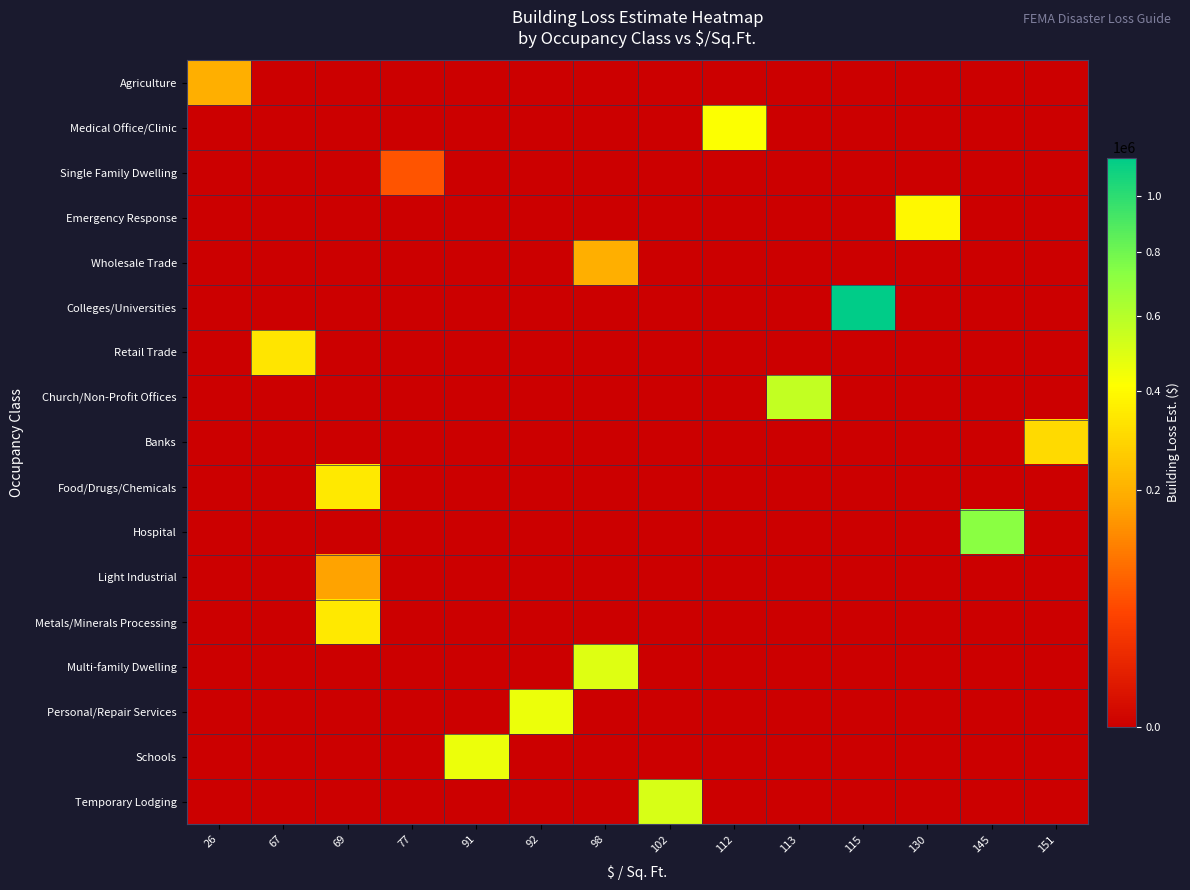

Reading left to right, transcribe all the data shown in this chart.

Agriculture: 26=195000	67=0	69=0	77=0	91=0	92=0	98=0	102=0	112=0	113=0	115=0	130=0	145=0	151=0
Medical Office/Clinic: 26=0	67=0	69=0	77=0	91=0	92=0	98=0	102=0	112=420000	113=0	115=0	130=0	145=0	151=0
Single Family Dwelling: 26=0	67=0	69=0	77=61600	91=0	92=0	98=0	102=0	112=0	113=0	115=0	130=0	145=0	151=0
Emergency Response: 26=0	67=0	69=0	77=0	91=0	92=0	98=0	102=0	112=0	113=0	115=0	130=390000	145=0	151=0
Wholesale Trade: 26=0	67=0	69=0	77=0	91=0	92=0	98=196000	102=0	112=0	113=0	115=0	130=0	145=0	151=0
Colleges/Universities: 26=0	67=0	69=0	77=0	91=0	92=0	98=0	102=0	112=0	113=0	115=1150000	130=0	145=0	151=0
Retail Trade: 26=0	67=335000	69=0	77=0	91=0	92=0	98=0	102=0	112=0	113=0	115=0	130=0	145=0	151=0
Church/Non-Profit Offices: 26=0	67=0	69=0	77=0	91=0	92=0	98=0	102=0	112=0	113=565000	115=0	130=0	145=0	151=0
Banks: 26=0	67=0	69=0	77=0	91=0	92=0	98=0	102=0	112=0	113=0	115=0	130=0	145=0	151=302000
Food/Drugs/Chemicals: 26=0	67=0	69=345000	77=0	91=0	92=0	98=0	102=0	112=0	113=0	115=0	130=0	145=0	151=0
Hospital: 26=0	67=0	69=0	77=0	91=0	92=0	98=0	102=0	112=0	113=0	115=0	130=0	145=725000	151=0
Light Industrial: 26=0	67=0	69=172500	77=0	91=0	92=0	98=0	102=0	112=0	113=0	115=0	130=0	145=0	151=0
Metals/Minerals Processing: 26=0	67=0	69=345000	77=0	91=0	92=0	98=0	102=0	112=0	113=0	115=0	130=0	145=0	151=0
Multi-family Dwelling: 26=0	67=0	69=0	77=0	91=0	92=0	98=490000	102=0	112=0	113=0	115=0	130=0	145=0	151=0
Personal/Repair Services: 26=0	67=0	69=0	77=0	91=0	92=460000	98=0	102=0	112=0	113=0	115=0	130=0	145=0	151=0
Schools: 26=0	67=0	69=0	77=0	91=455000	92=0	98=0	102=0	112=0	113=0	115=0	130=0	145=0	151=0
Temporary Lodging: 26=0	67=0	69=0	77=0	91=0	92=0	98=0	102=510000	112=0	113=0	115=0	130=0	145=0	151=0